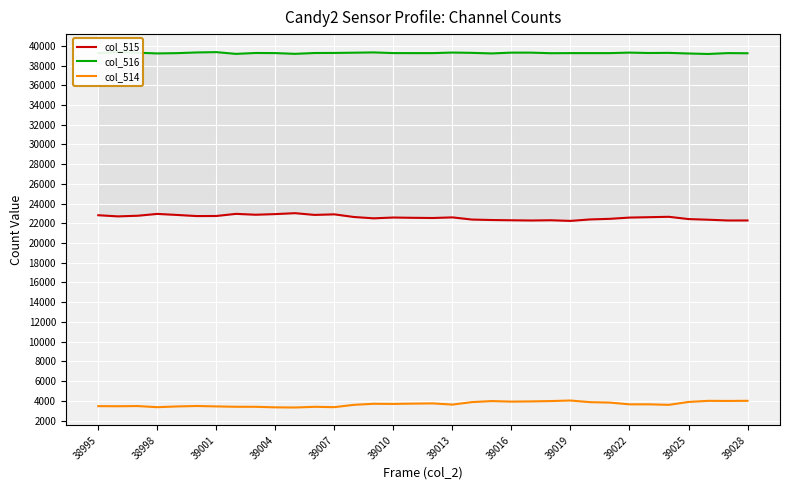

True or false: col_514 and col_516 cross at least once.

False